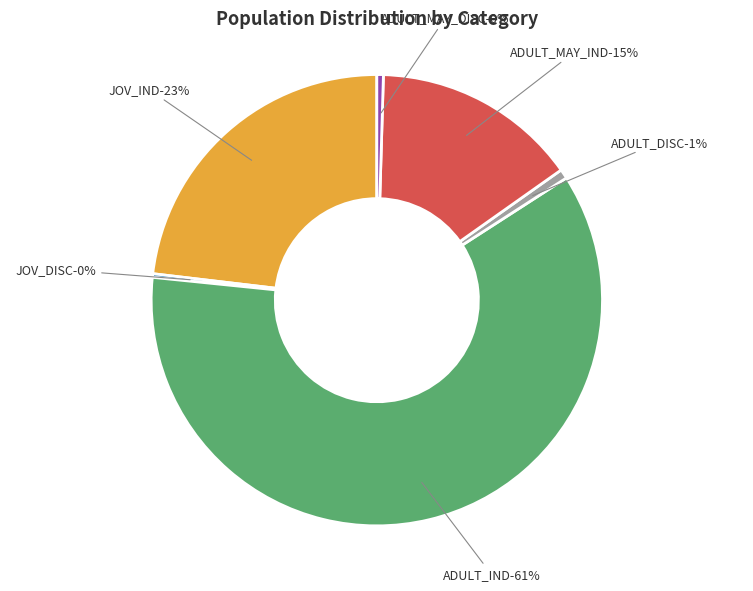

To the nearest percent, what portion does JOV_IND represent?

23%